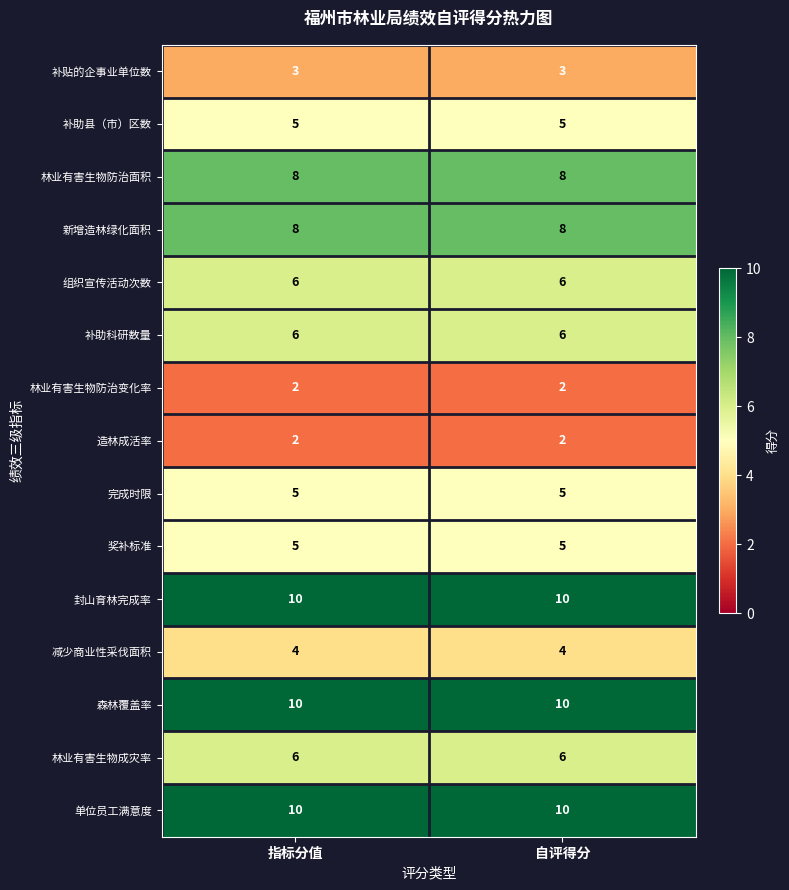

What is the average value of the 森林覆盖率 series?

10